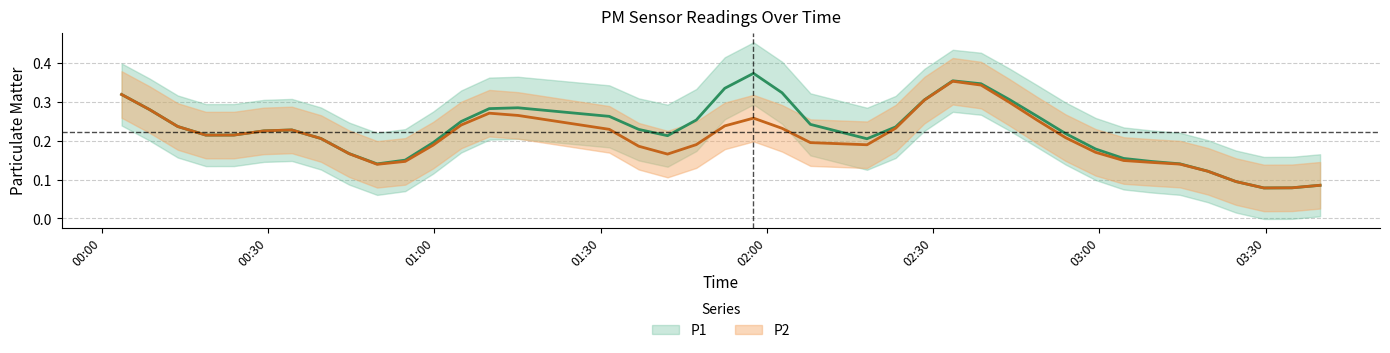

True or false: P2 and P1 intersect in this chart.

False